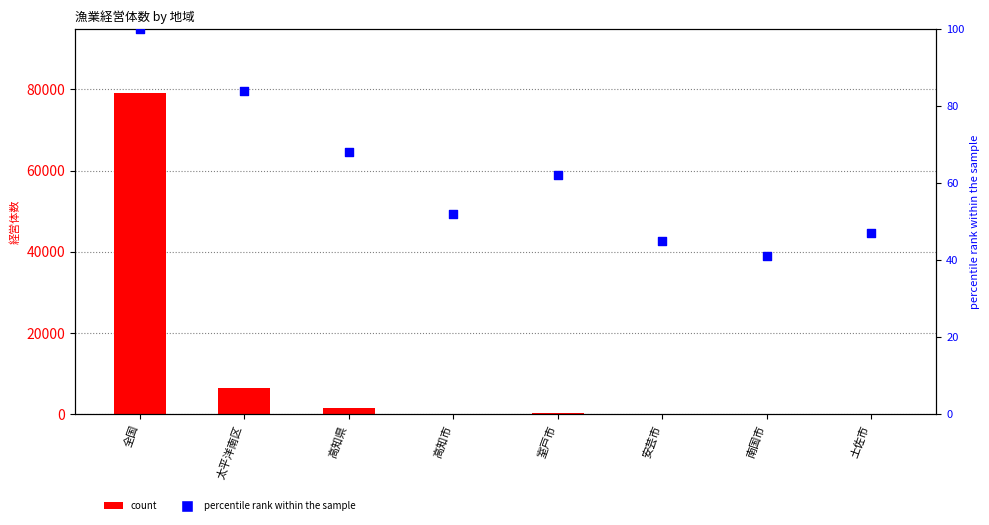

What is the total value across all series at 高知市?

94